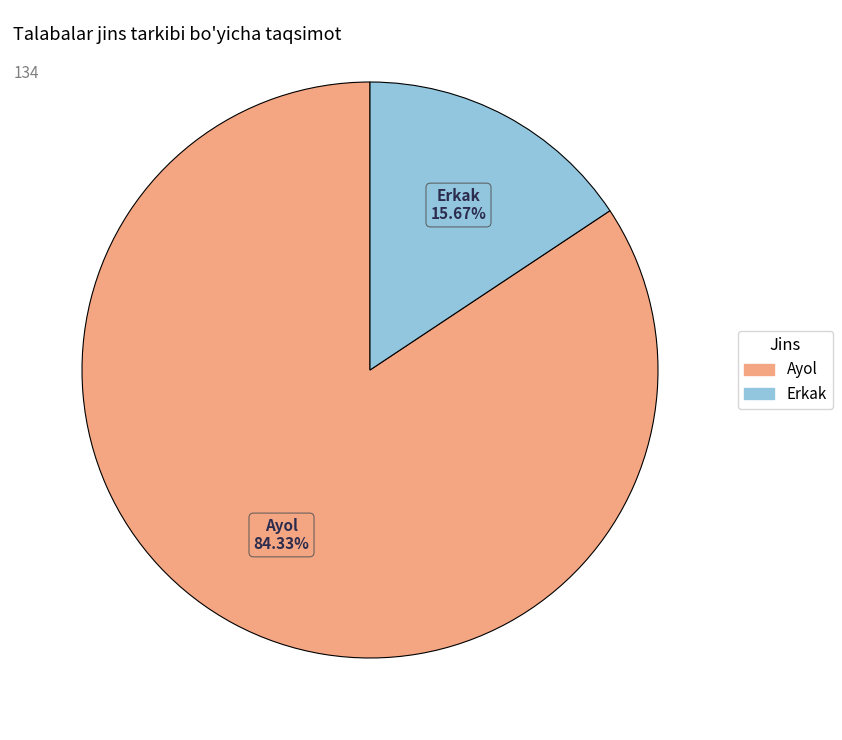

What percentage do Ayol and Erkak together represent?

100.0%